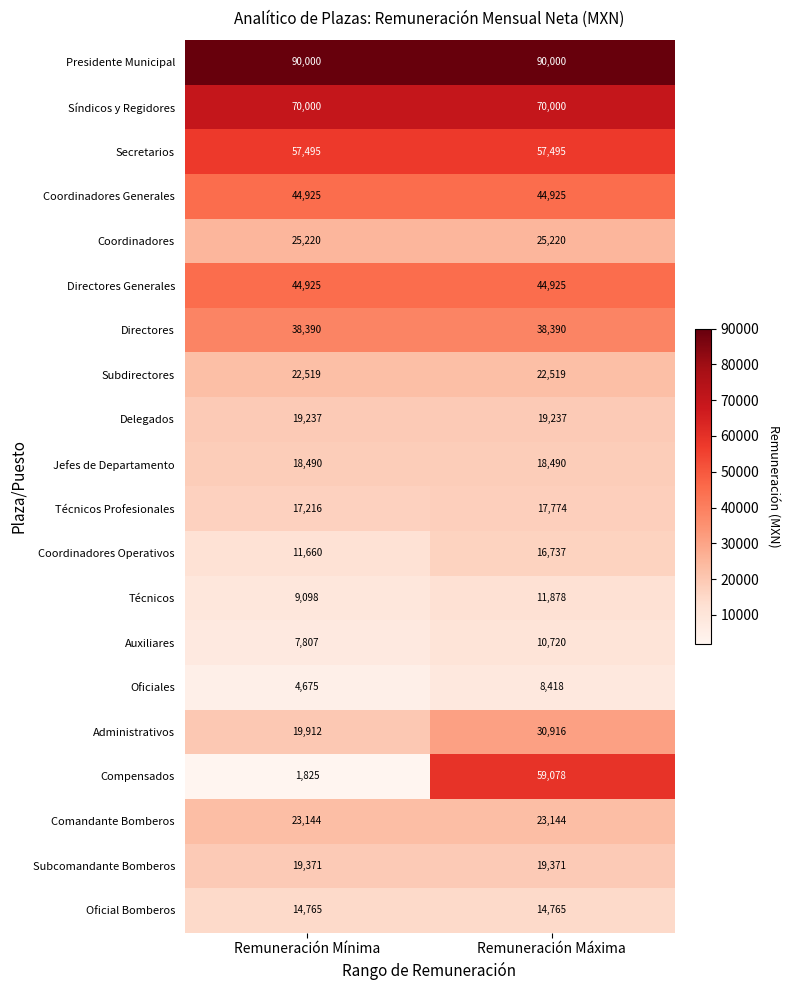

What is the approximate value of Directores Generales at Remuneración Mínima?

44925